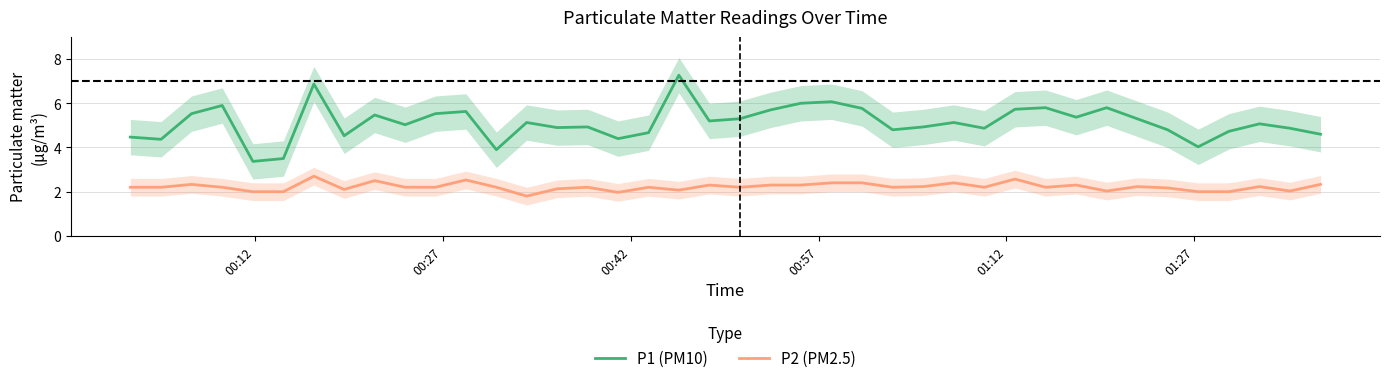

Reading left to right, list all the values displayed in this chart.

P1 (PM10): 4.5	4.4	5.5	5.9	3.4	3.5	6.9	4.5	5.5	5.0	5.5	5.6	3.9	5.1	4.9	4.9	4.4	4.7	7.3	5.2	5.3	5.7	6.0	6.1	5.8	4.8	4.9	5.1	4.9	5.7	5.8	5.4	5.8	5.3	4.8	4.0	4.7	5.1	4.9	4.6
P2 (PM2.5): 2.2	2.2	2.3	2.2	2.0	2.0	2.7	2.1	2.5	2.2	2.2	2.5	2.2	1.8	2.1	2.2	2.0	2.2	2.1	2.3	2.2	2.3	2.3	2.4	2.4	2.2	2.2	2.4	2.2	2.6	2.2	2.3	2.0	2.2	2.2	2.0	2.0	2.2	2.0	2.3